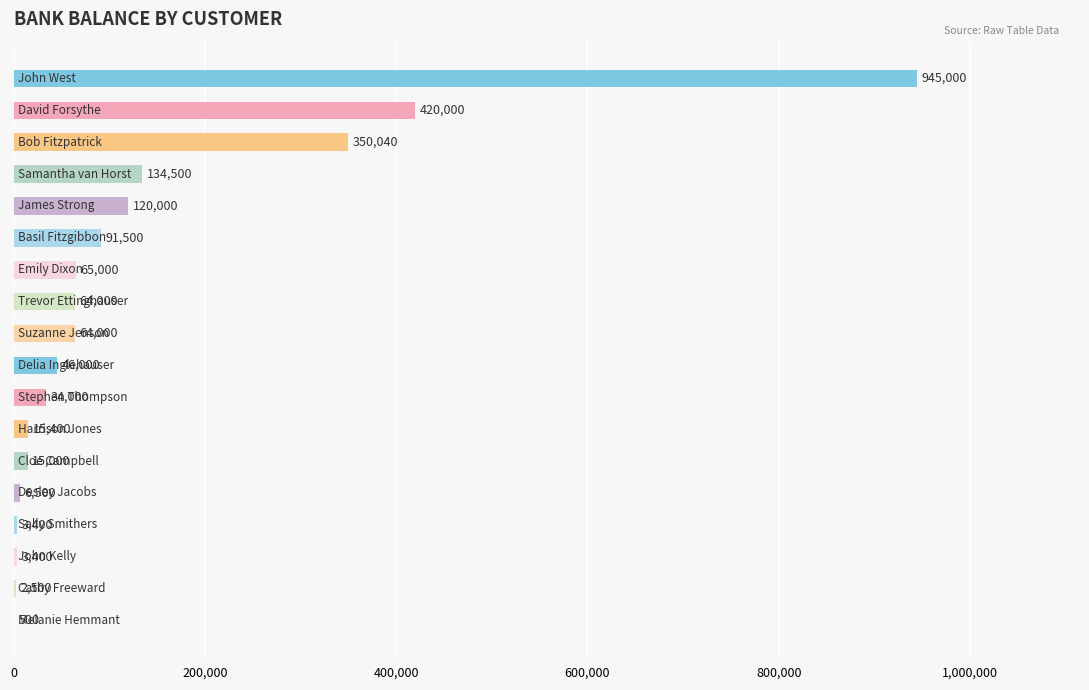

What is the maximum value shown in the chart?

945000